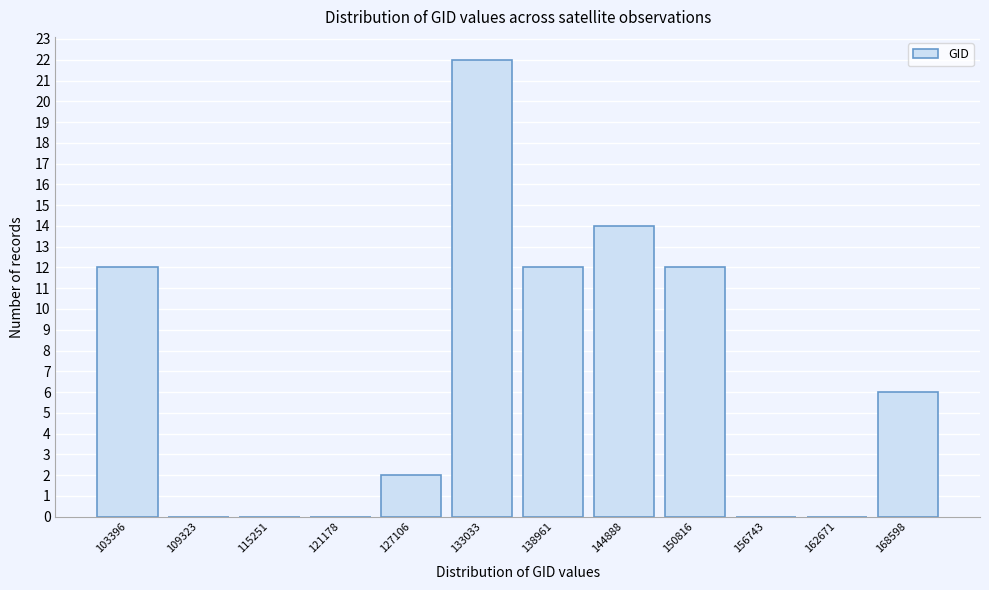

Reading right to left, what are all the values shown in this chart?

168598=6	162671=0	156743=0	150816=12	144888=14	138961=12	133033=22	127106=2	121178=0	115251=0	109323=0	103396=12